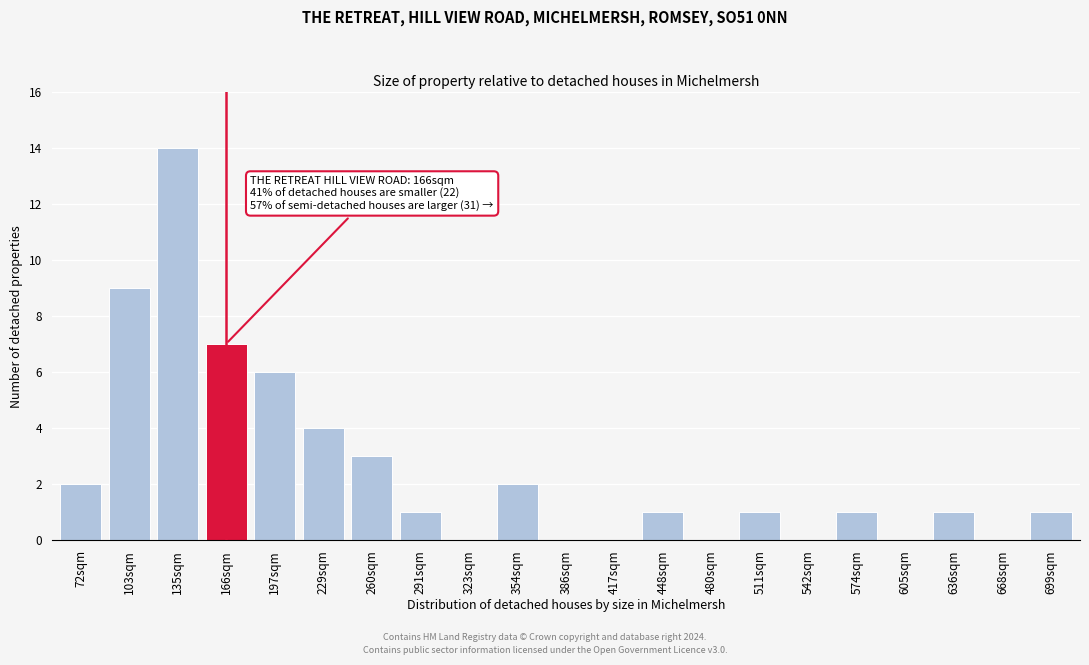

Reading left to right, list all the values displayed in this chart.

72sqm=2	103sqm=9	135sqm=14	166sqm=7	197sqm=6	229sqm=4	260sqm=3	291sqm=1	323sqm=0	354sqm=2	386sqm=0	417sqm=0	448sqm=1	480sqm=0	511sqm=1	542sqm=0	574sqm=1	605sqm=0	636sqm=1	668sqm=0	699sqm=1